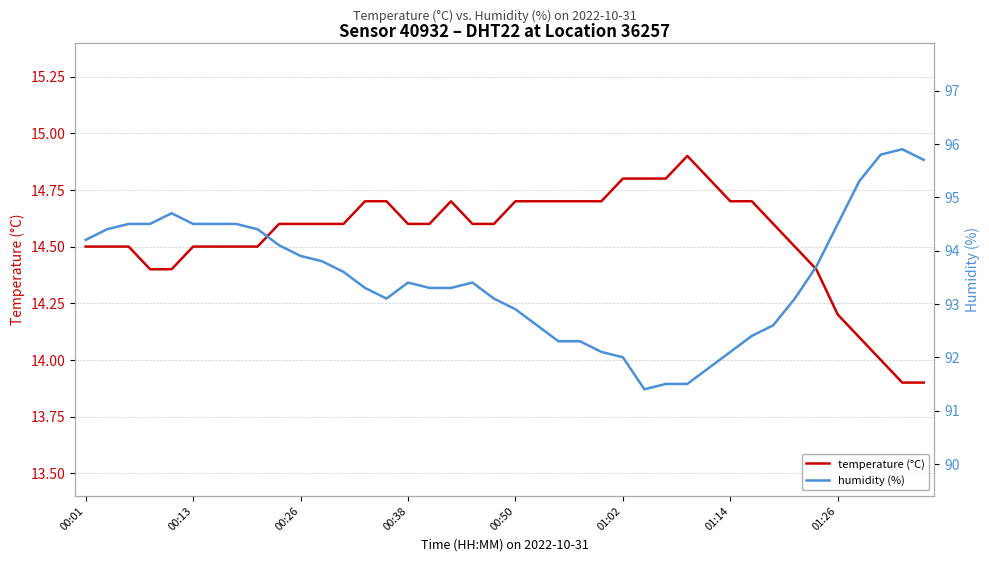

The value of temperature (°C) at 16 is 3.4. True or false?

False